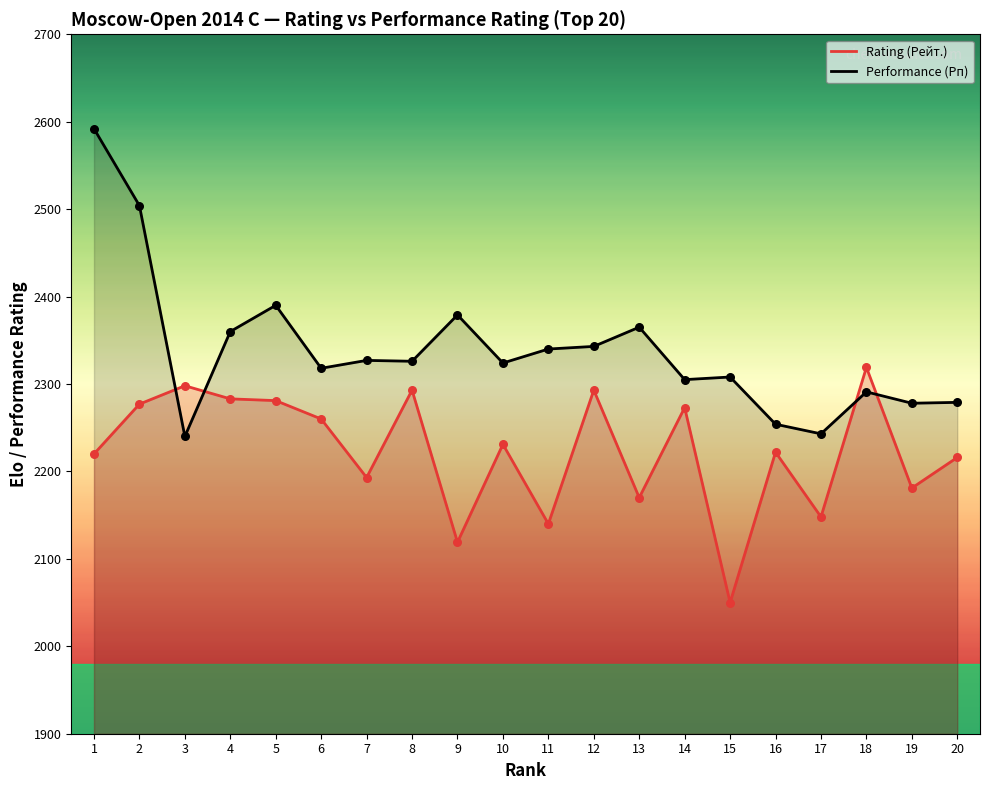

What are all the series names shown in the legend?

Rating (Рейт.), Performance (Рп)